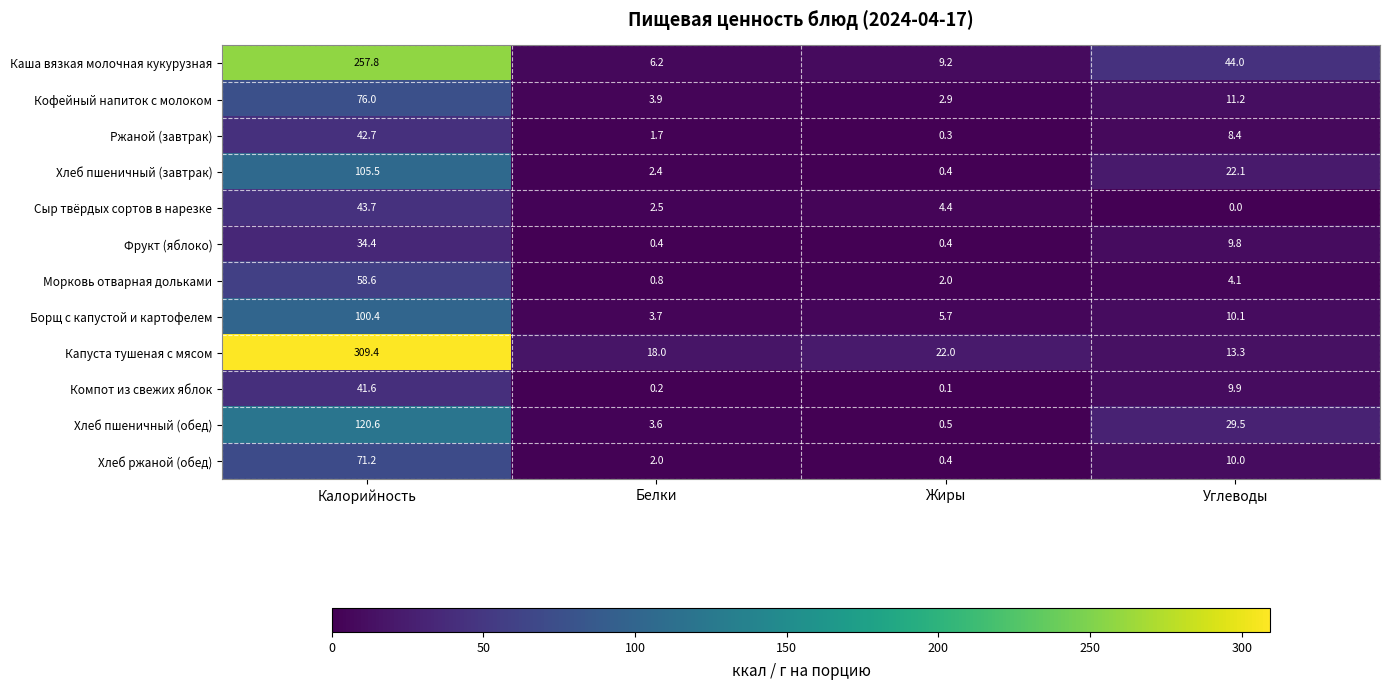

True or false: Ржаной (завтрак) has a value of 2.9 at Белки.

False